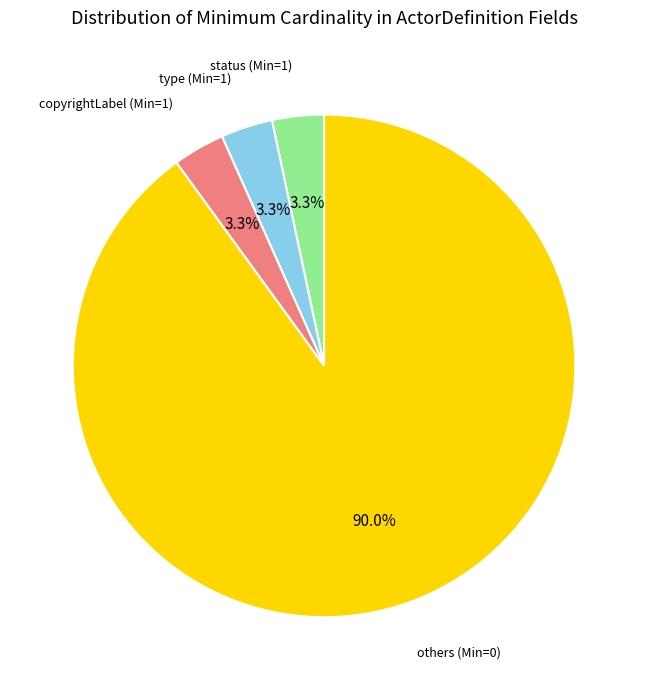

To the nearest percent, what is the difference between the largest and smallest slice percentages?

87%